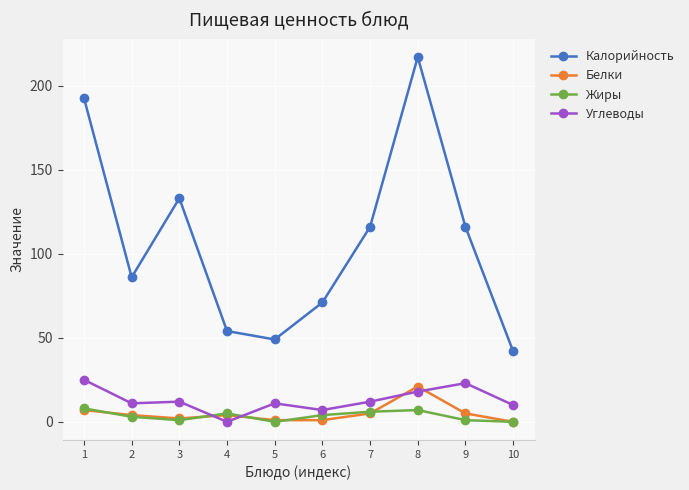

What is the difference between the highest and lowest values at 1?

185.6